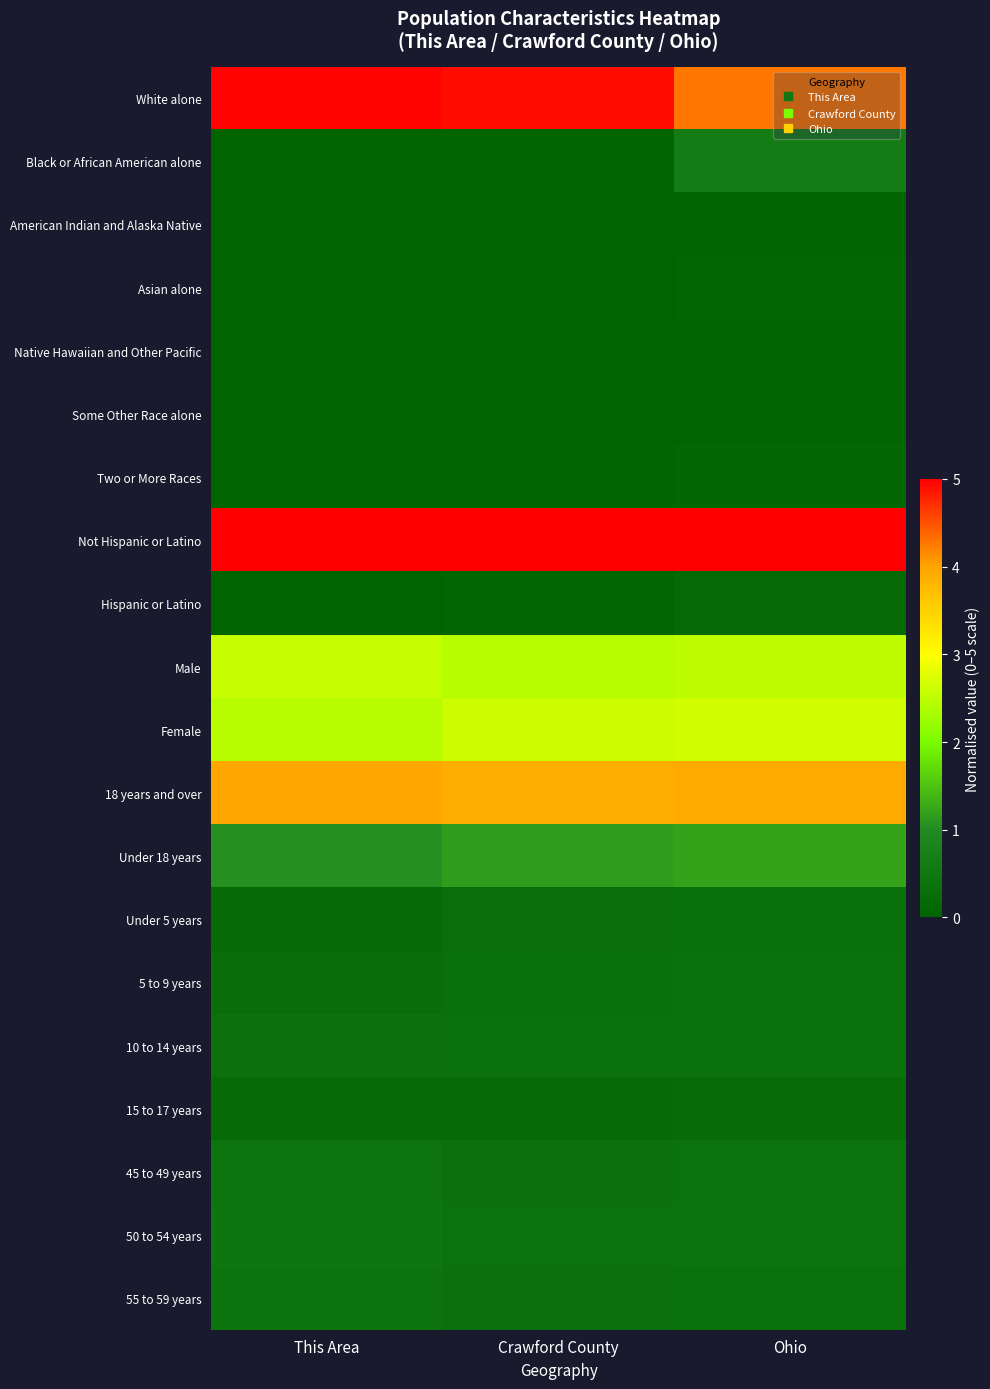

What is the greatest value displayed?

5.0